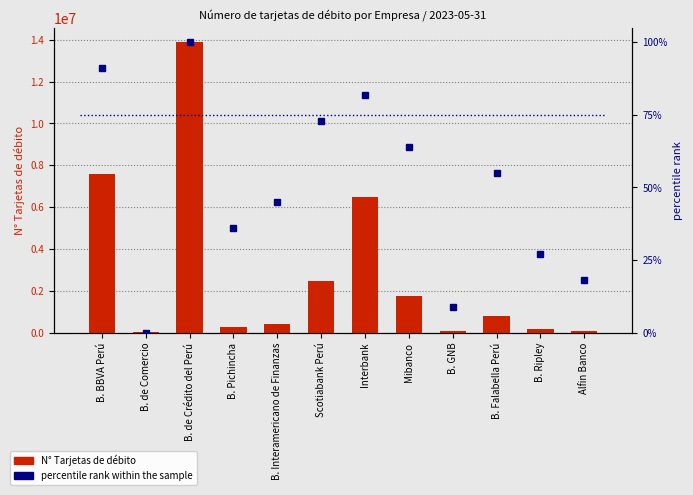

List the series in order of their peak value, highest first.

N° Tarjetas de débito, percentile rank within the sample